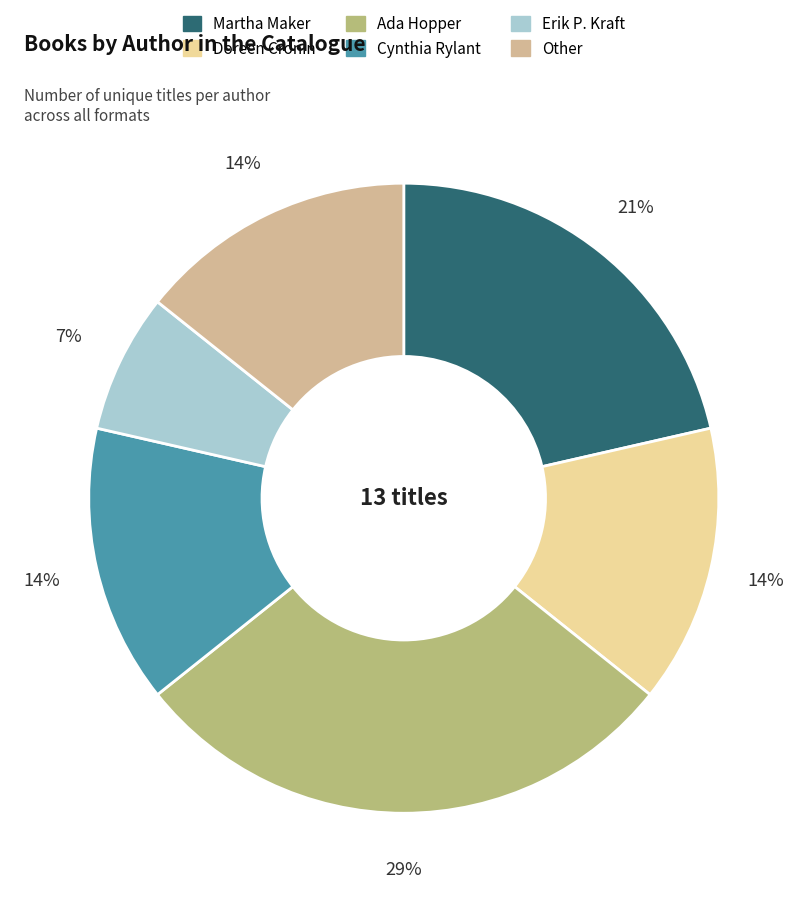

True or false: Doreen Cronin accounts for 14% of the total.

True